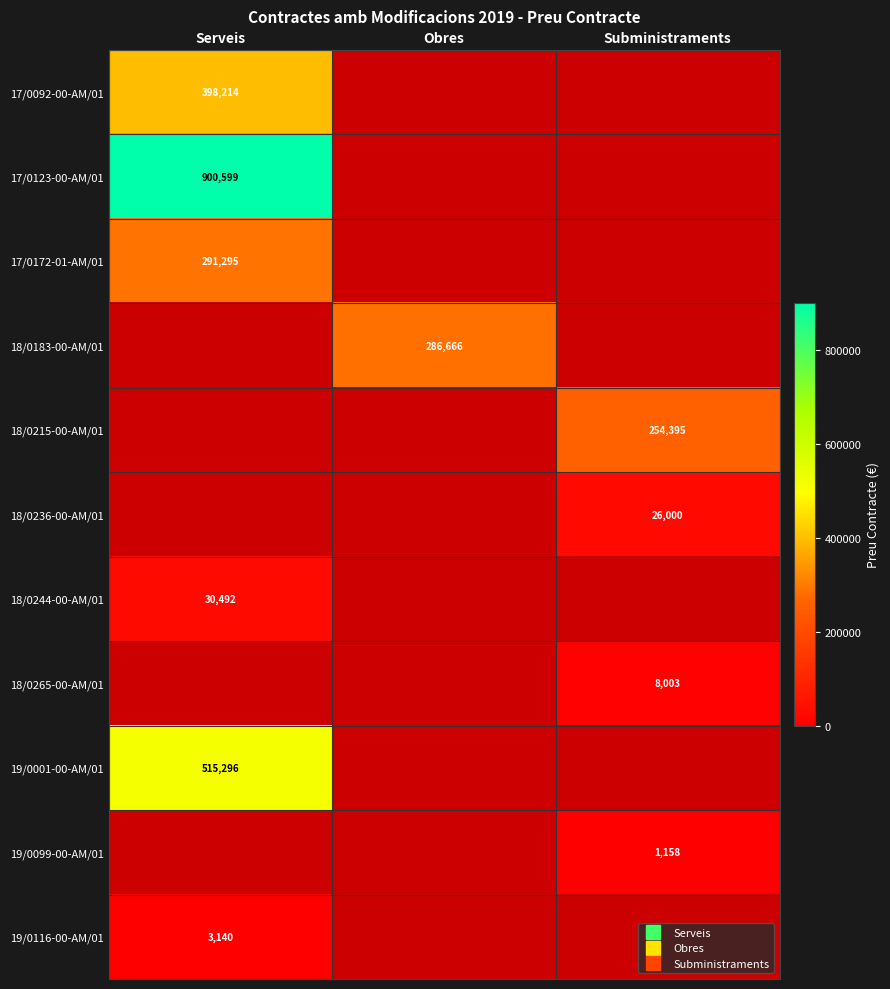

Where is 19/0001-00-AM/01 nearest to the value 515295?

Serveis